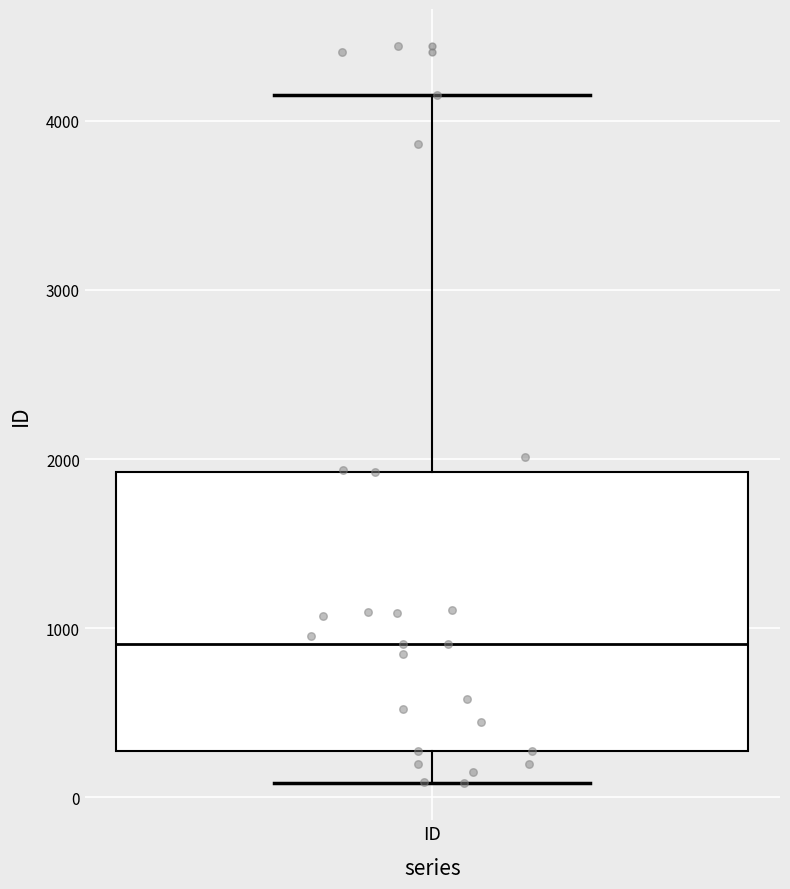

Read this box plot against the y-axis: the position of the median line, the range covered by the box, and the ends of both whiskers. The values are not printed on the chart, so give them approximately, as read against the axis.

median 900, box 300 to 1900, whiskers 100 to 4200